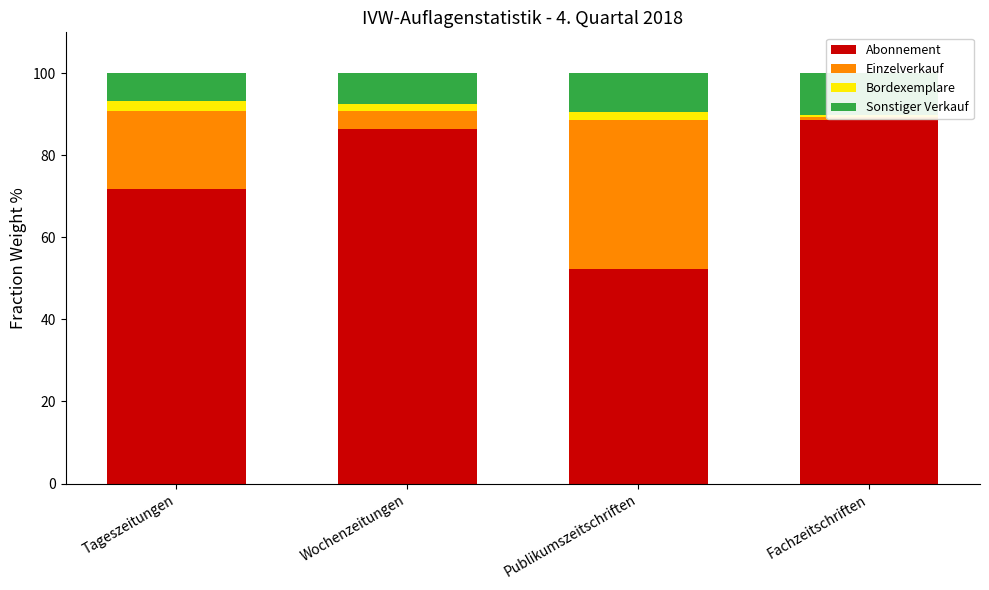

What is the label of the 4th bar from the left?

Fachzeitschriften